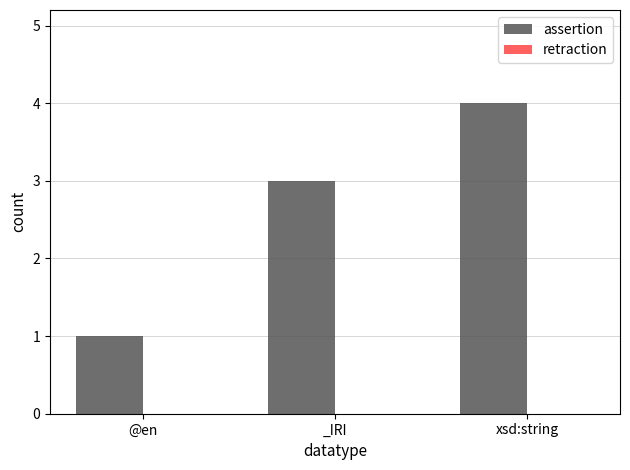

List the labels in order of value, smallest first.

@en, _IRI, xsd:string